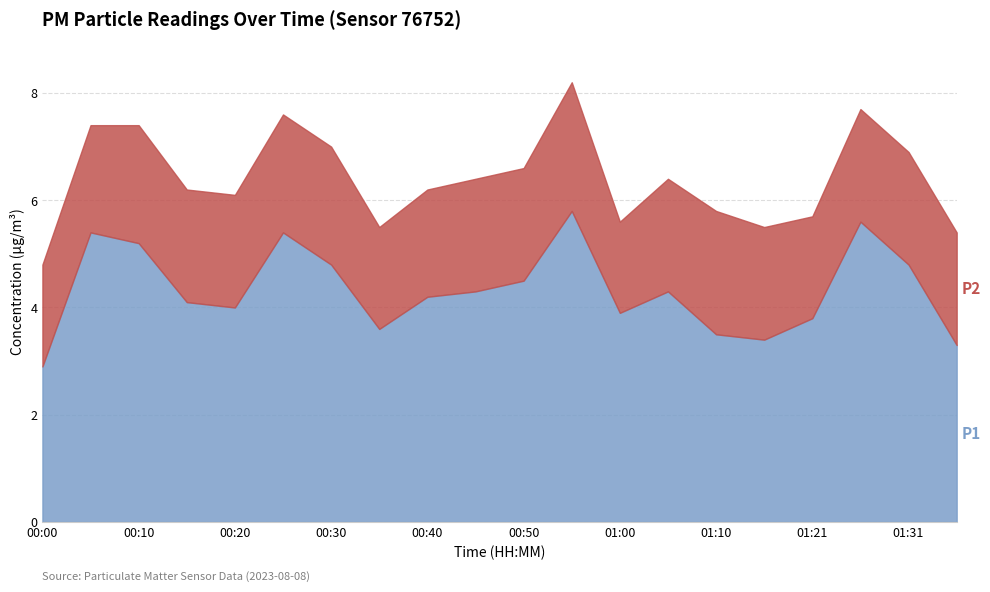

What is the approximate value of P2 at 01:10?

2.3